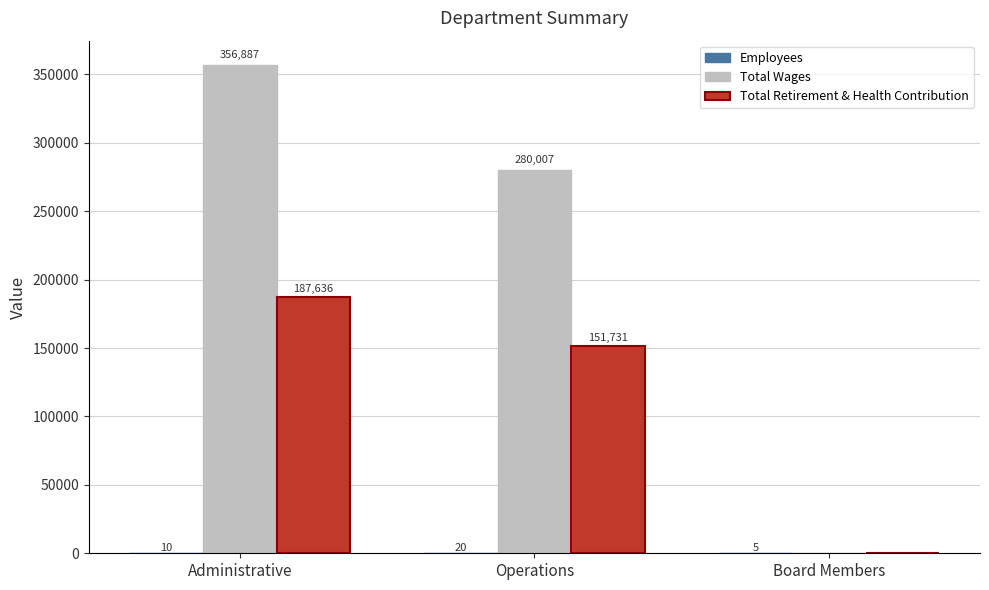

At which label is Total Retirement & Health Contribution closest to 93818?

Operations